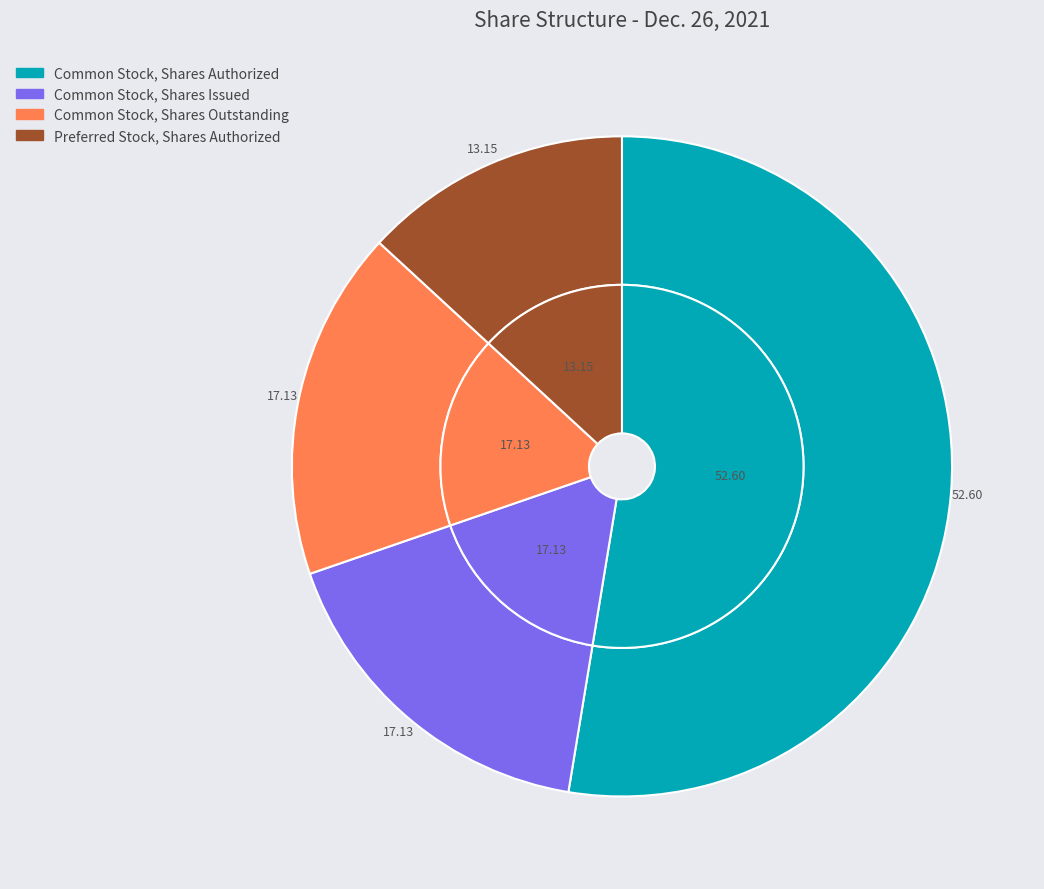

Rank the categories by value from lowest to highest.

Preferred Stock, Shares Authorized, Common Stock, Shares Issued, Common Stock, Shares Outstanding, Common Stock, Shares Authorized